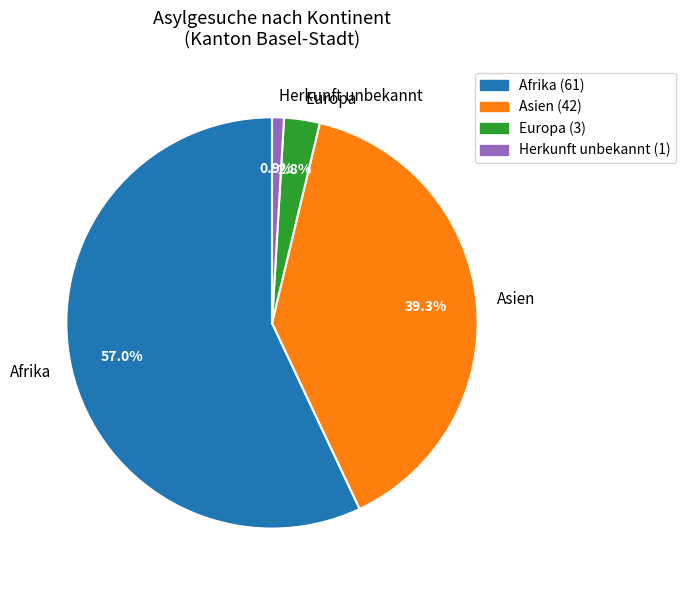

Between Asien and Europa, which is larger?

Asien